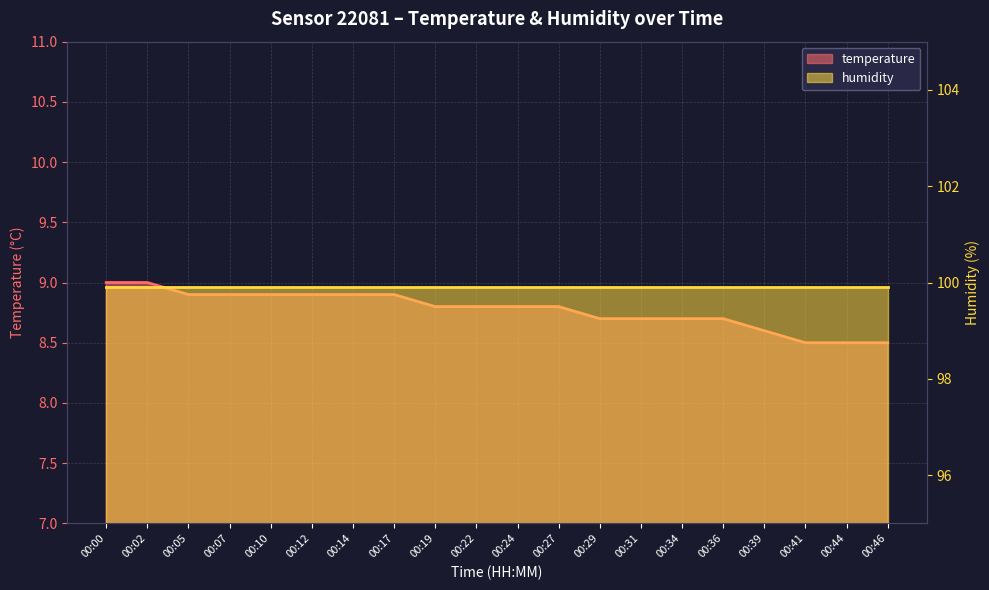

Between 00:10 and 00:24, which is larger?

00:10